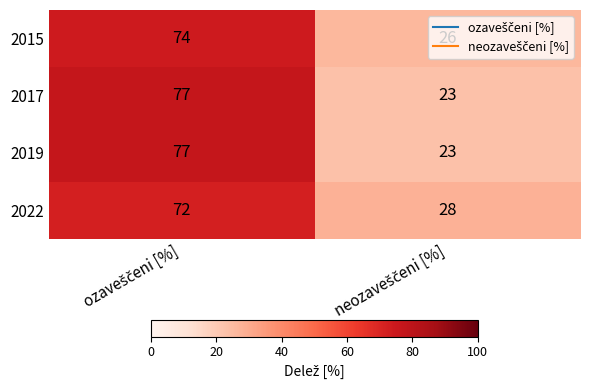

What is the smallest value displayed?

23